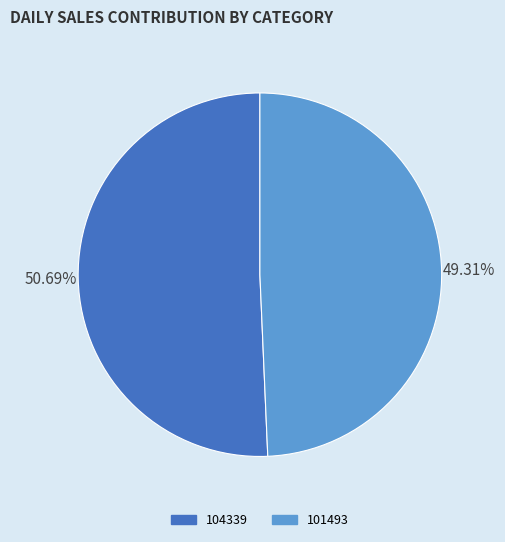

Rank the categories by value from highest to lowest.

104339, 101493